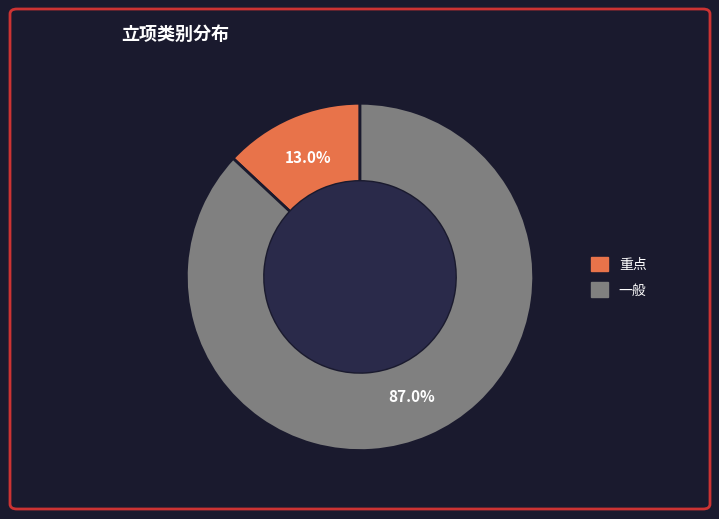

Which has a higher value, 一般 or 重点?

一般